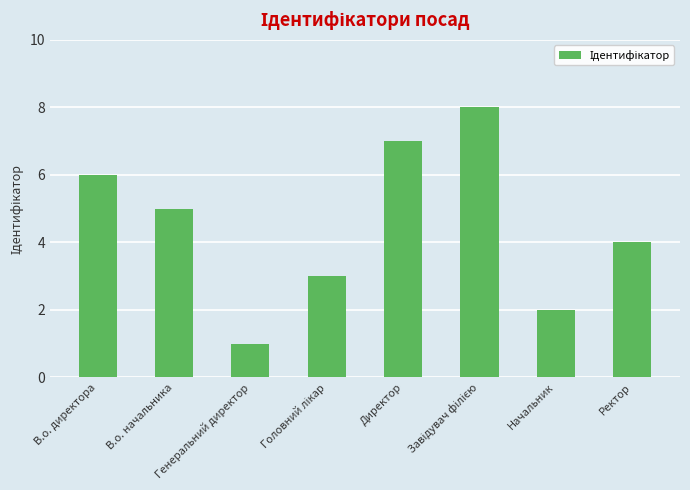

The value at В.о. начальника is 2. True or false?

False